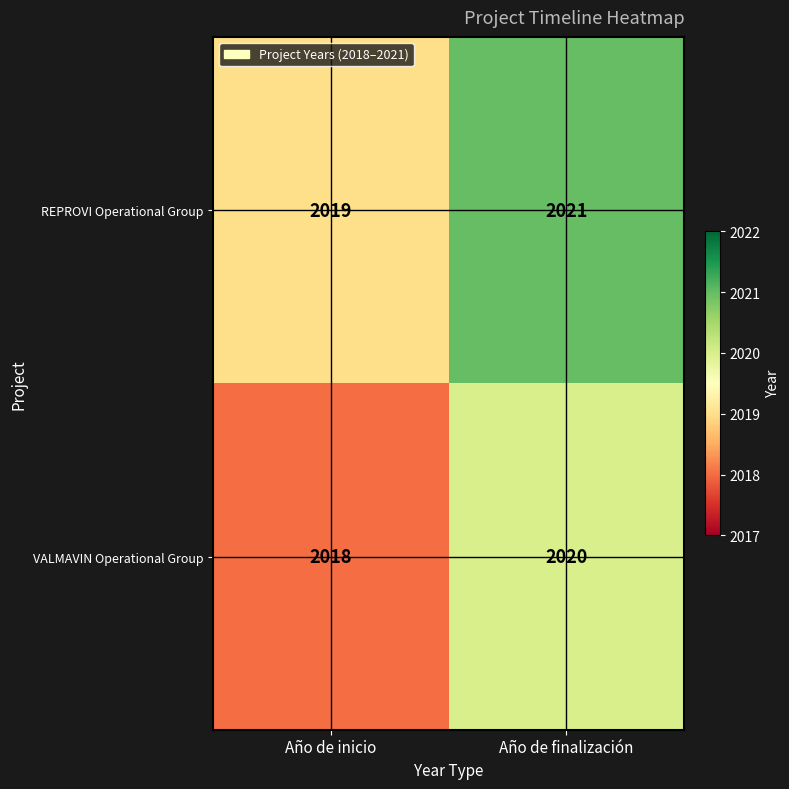

What is the sum of the VALMAVIN Operational Group values at Año de inicio and Año de finalización?

4038